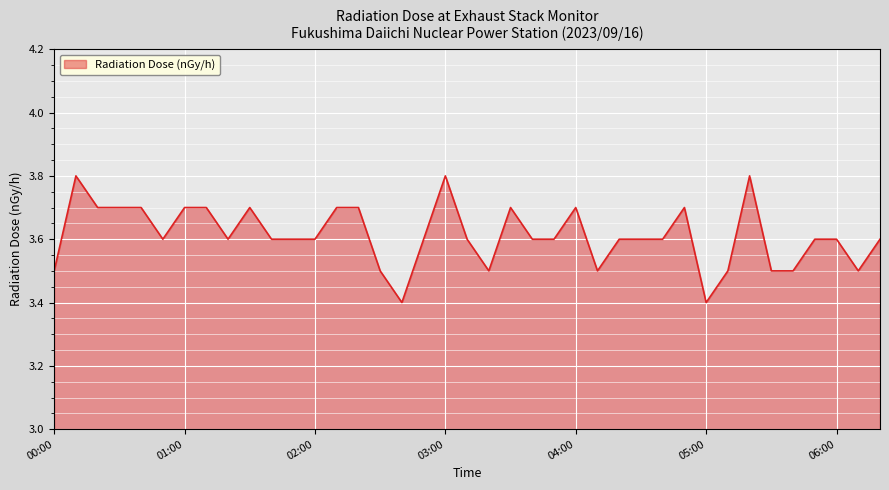

How many lines are shown in the chart?

1